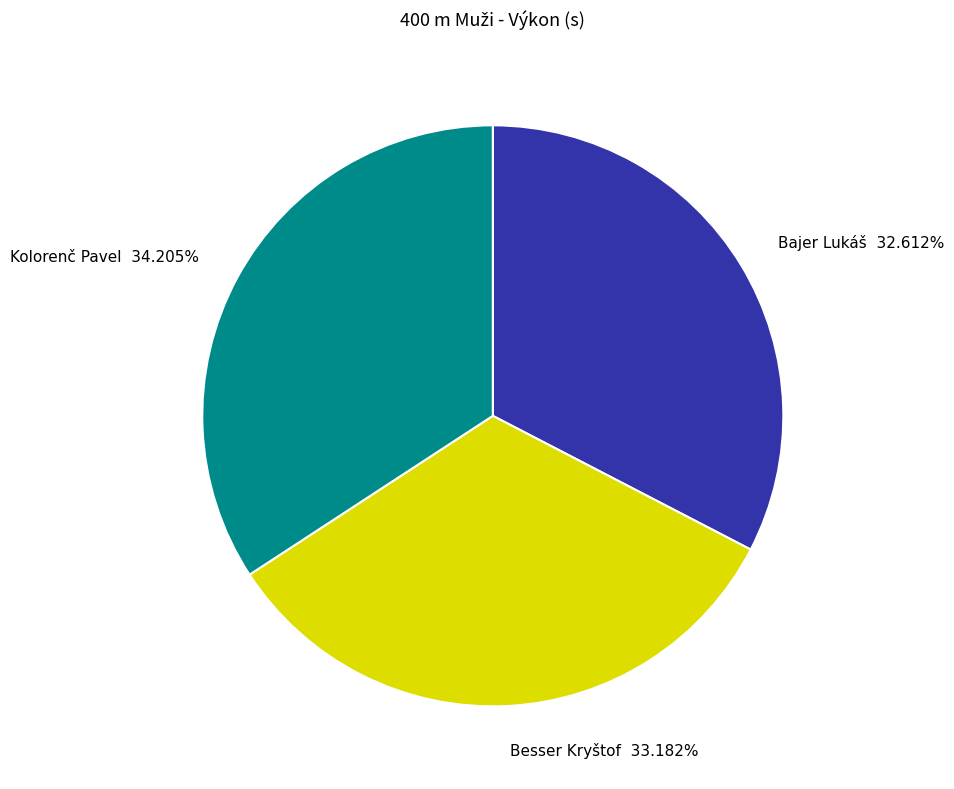

To the nearest percent, what portion does Kolorenč Pavel represent?

34%